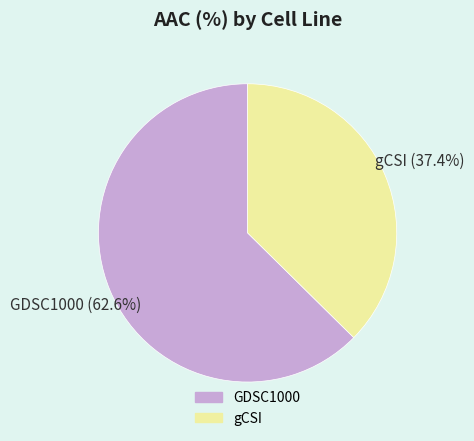

To the nearest percent, what is the average slice percentage?

50%